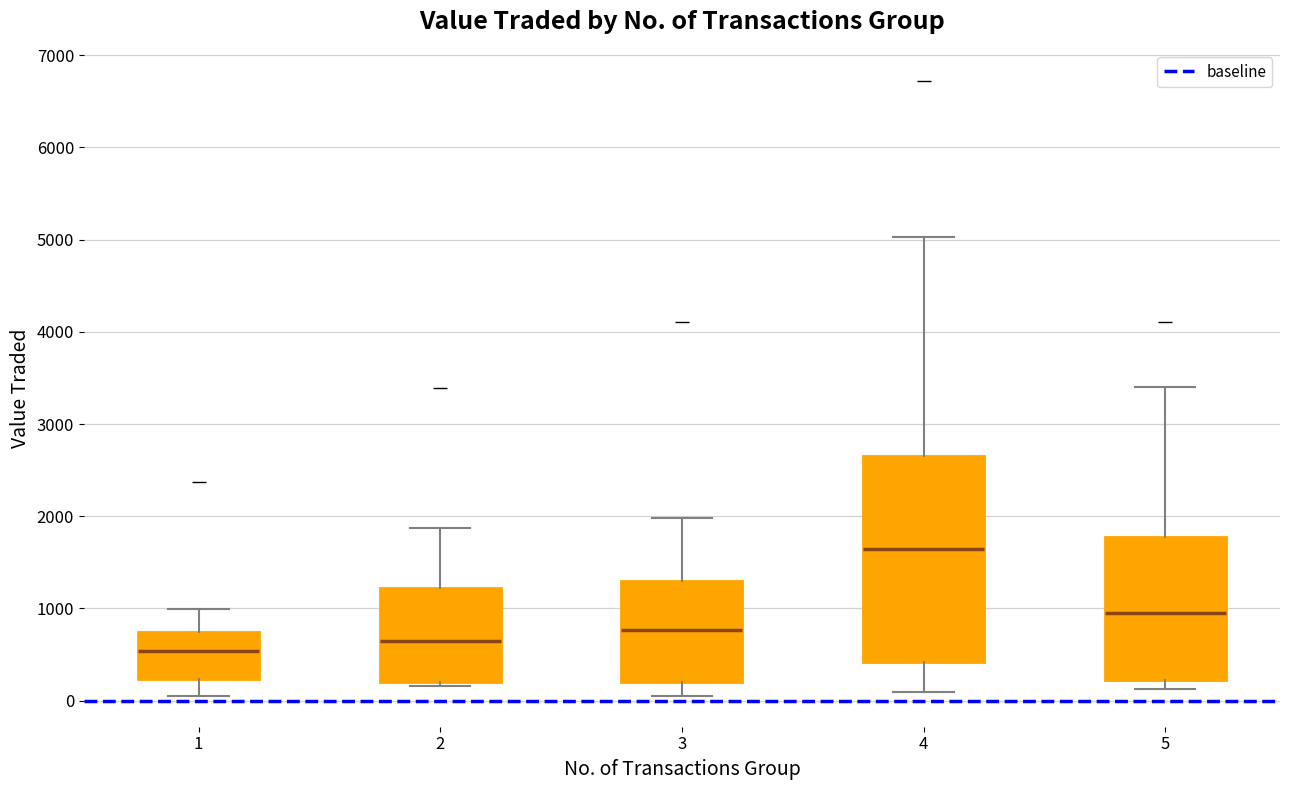

Comparing the boxes themselves (not the whiskers), which one is the tallest?

4